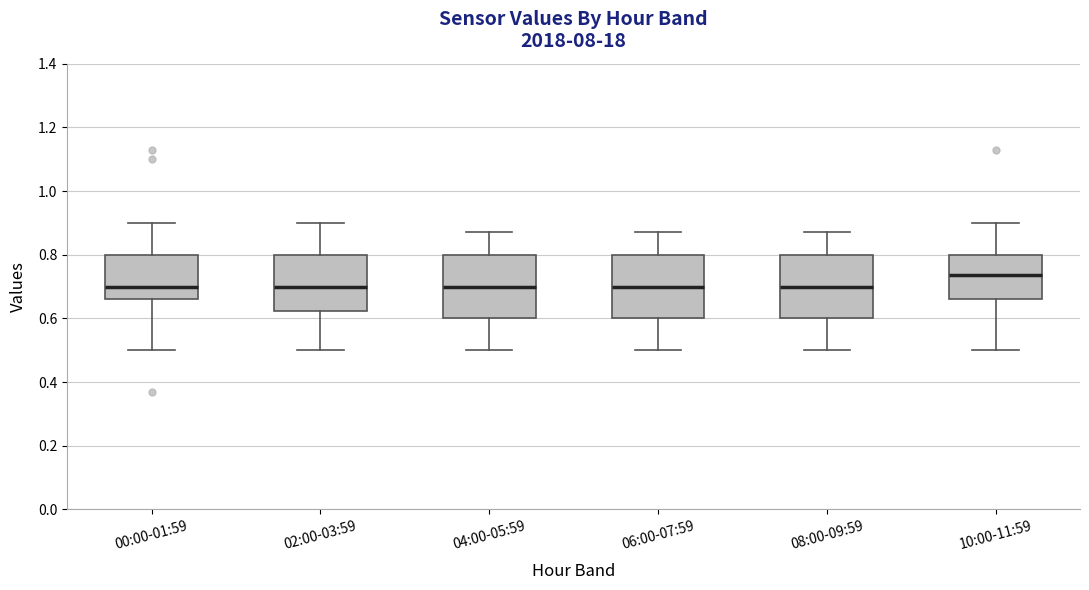

Reading left to right, transcribe this box plot: for each box, give where its median line is, the range the box spans, and where its two whiskers end, as read against the y-axis. The values are not printed on the chart, so give them approximately, as read against the axis.

00:00-01:59: median 0.70, box 0.66 to 0.80, whiskers 0.50 to 0.90
02:00-03:59: median 0.70, box 0.62 to 0.80, whiskers 0.50 to 0.90
04:00-05:59: median 0.70, box 0.60 to 0.80, whiskers 0.50 to 0.88
06:00-07:59: median 0.70, box 0.60 to 0.80, whiskers 0.50 to 0.88
08:00-09:59: median 0.70, box 0.60 to 0.80, whiskers 0.50 to 0.88
10:00-11:59: median 0.74, box 0.66 to 0.80, whiskers 0.50 to 0.90